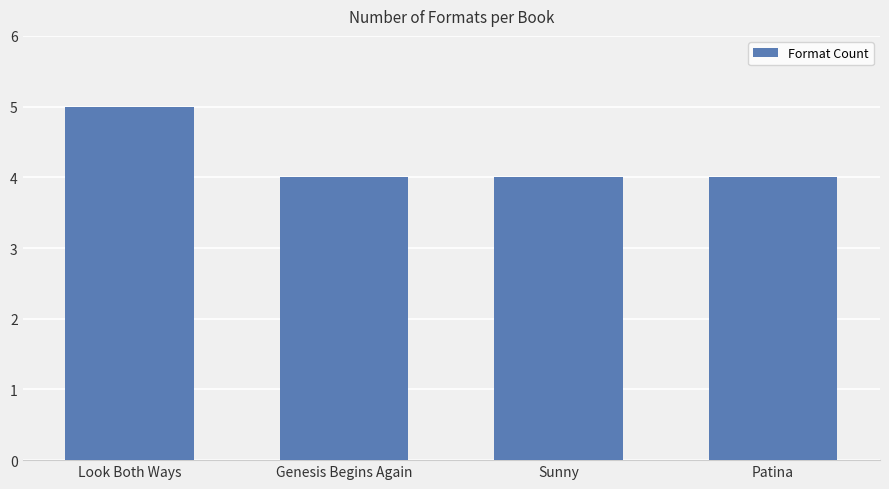

Which category has the highest value across all series?

Look Both Ways